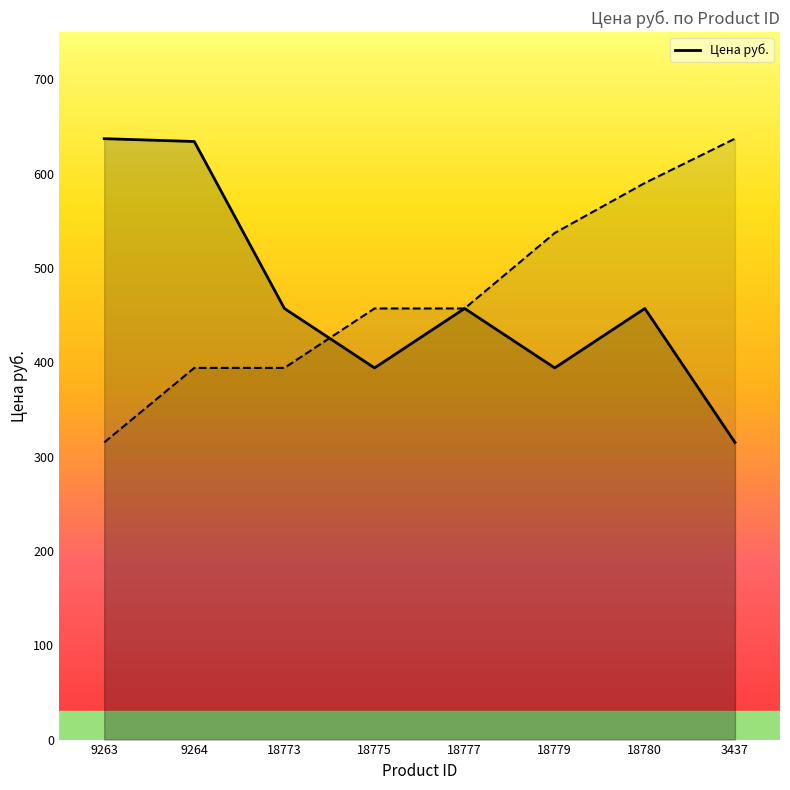

List the labels in order of value, largest first.

9263, 9264, 18773, 18777, 18780, 18775, 18779, 3437